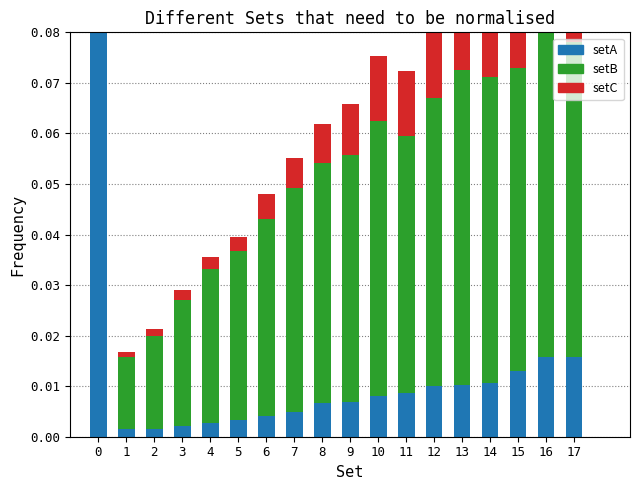

Between 5 and 9, which series saw the biggest shift?

setB